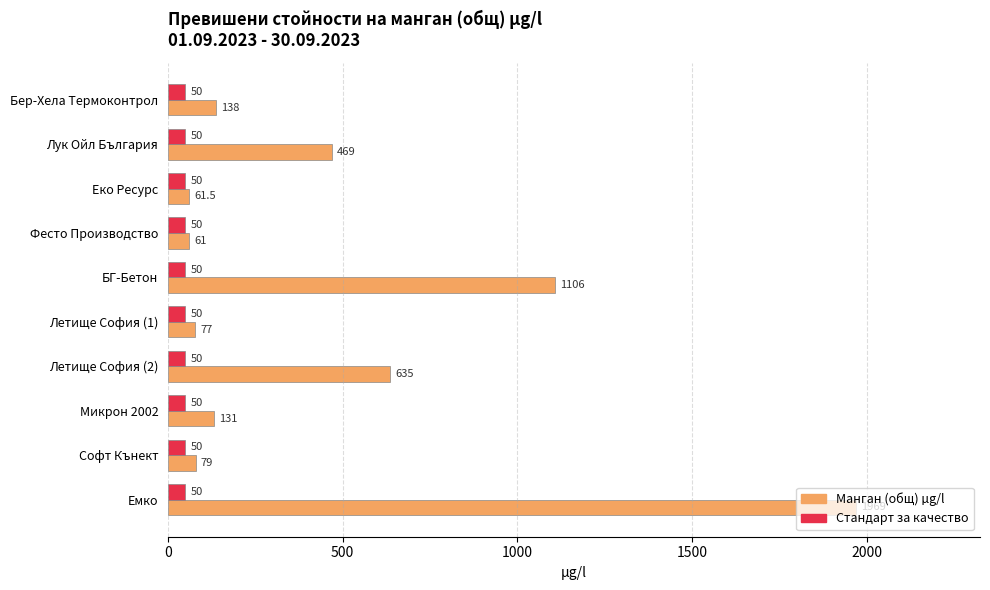

Is the value of Стандарт за качество at Лук Ойл България greater than the value of Манган (общ) µg/l at Летище София (2)?

No